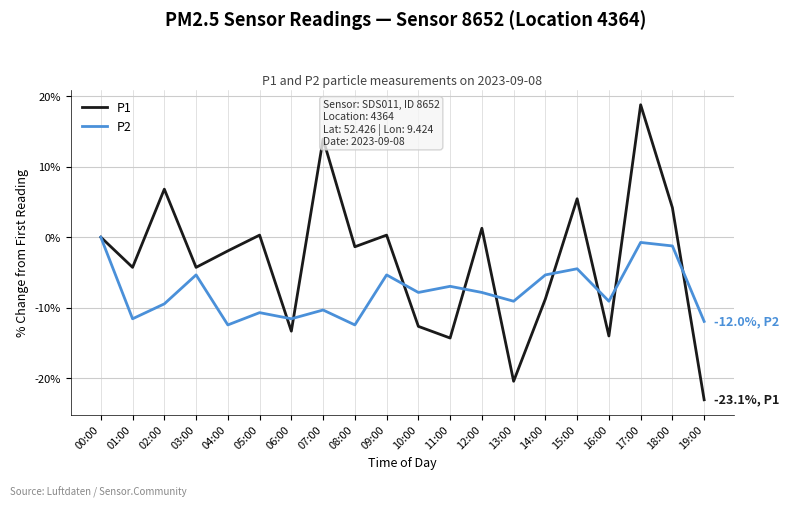

Between 08:00 and 17:00, which series saw the biggest shift?

P1